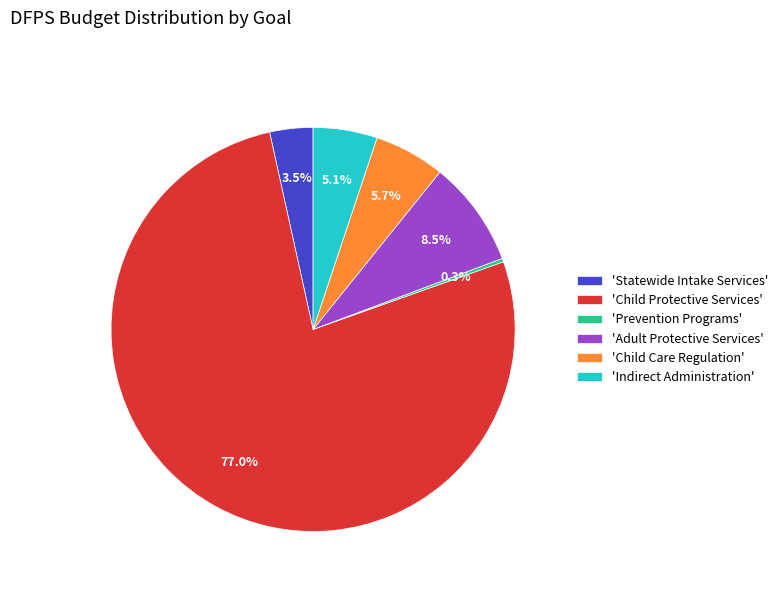

To the nearest percent, what is the difference between the largest and smallest slice percentages?

77%